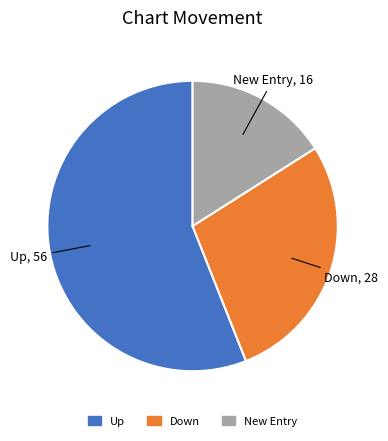

Does any single category account for the majority?

Yes